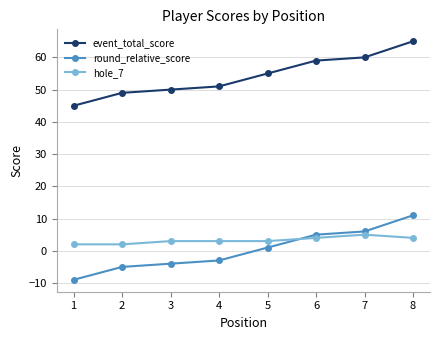

Reading left to right, extract all data points from this chart.

event_total_score: 45	49	50	51	55	59	60	65
round_relative_score: -9	-5	-4	-3	1	5	6	11
hole_7: 2	2	3	3	3	4	5	4